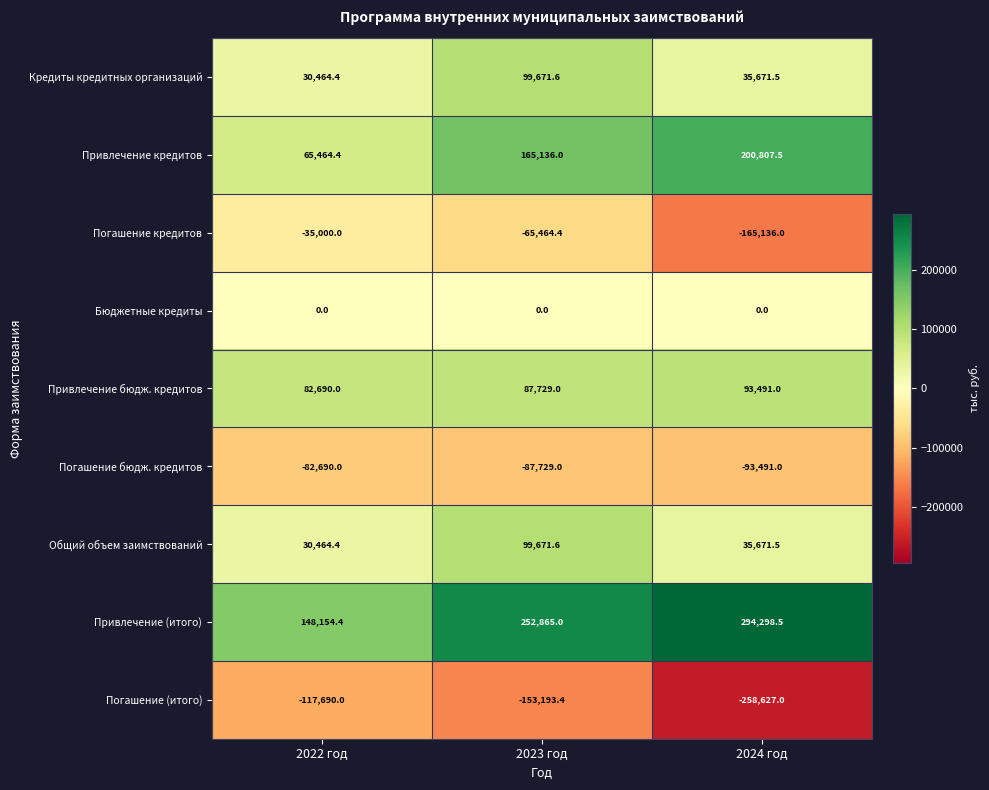

Reading right to left, extract all data points from this chart.

Кредиты кредитных организаций: 35671.5	99671.6	30464.4
Привлечение кредитов: 200807.5	165136.0	65464.4
Погашение кредитов: -165136.0	-65464.4	-35000.0
Бюджетные кредиты: 0.0	0.0	0.0
Привлечение бюдж. кредитов: 93491.0	87729.0	82690.0
Погашение бюдж. кредитов: -93491.0	-87729.0	-82690.0
Общий объем заимствований: 35671.5	99671.6	30464.4
Привлечение (итого): 294298.5	252865.0	148154.4
Погашение (итого): -258627.0	-153193.4	-117690.0